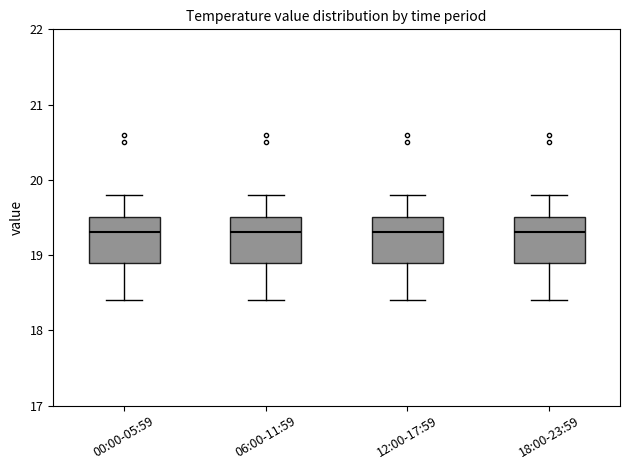

Reading left to right, read every box against the y-axis: the position of its median line, the range the box covers, and the ends of its whiskers. The values are not printed on the chart, so give them approximately, as read against the axis.

00:00-05:59: median 19.3, box 18.9 to 19.5, whiskers 18.4 to 19.8
06:00-11:59: median 19.3, box 18.9 to 19.5, whiskers 18.4 to 19.8
12:00-17:59: median 19.3, box 18.9 to 19.5, whiskers 18.4 to 19.8
18:00-23:59: median 19.3, box 18.9 to 19.5, whiskers 18.4 to 19.8